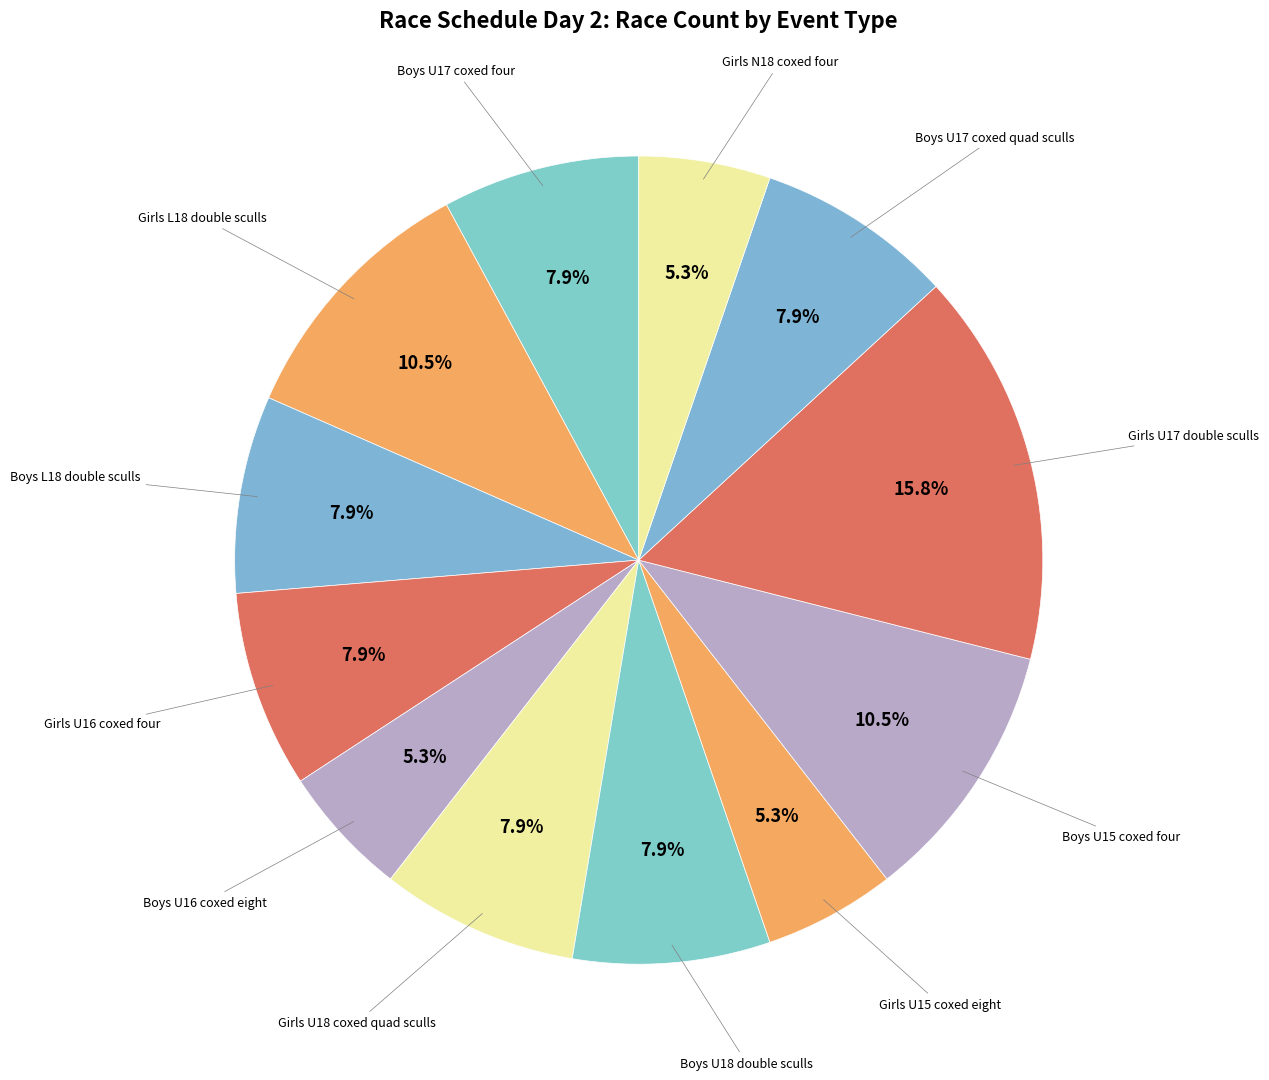

Count the number of slices in the pie.

12